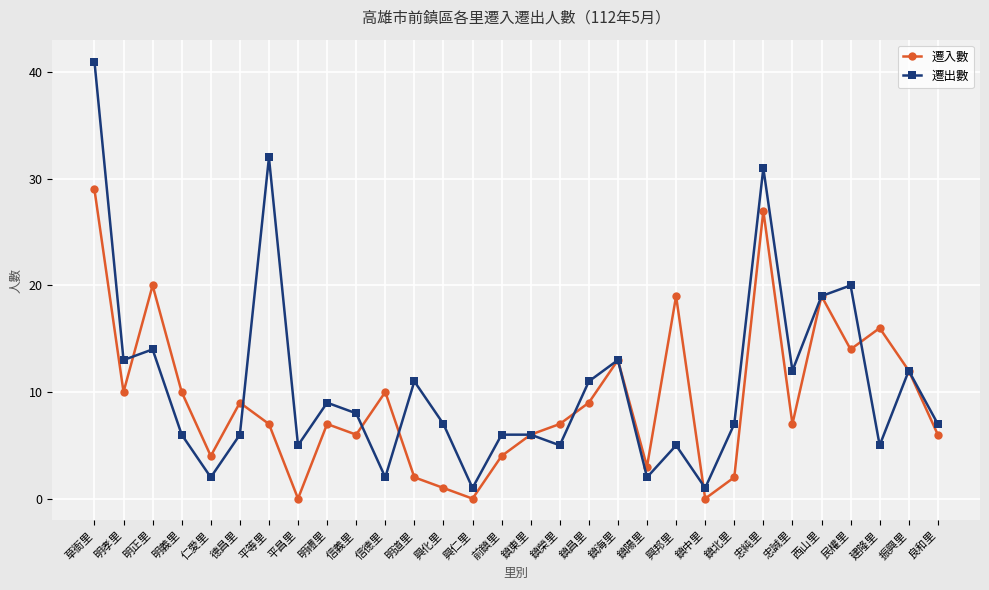

What is the value of the 遷入數 point at the 20th from the left?

3